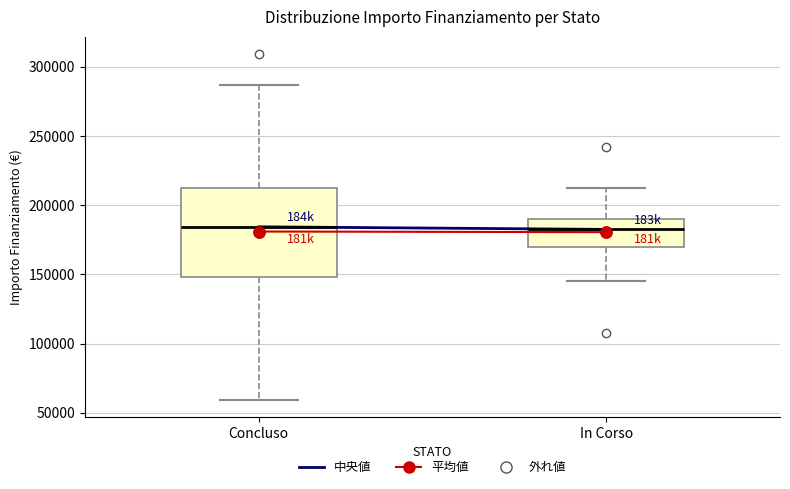

Where does the upper whisker of the box for Concluso end on the y-axis? The values are not printed on the chart, so give them approximately, as read against the axis.

285000